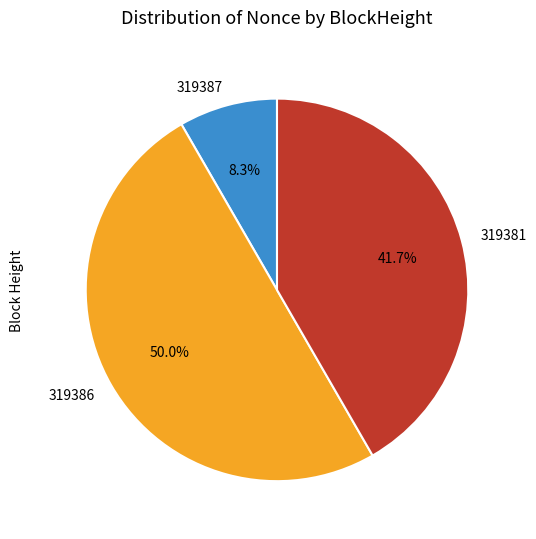

The 319387 slice represents 8% of the pie. True or false?

True